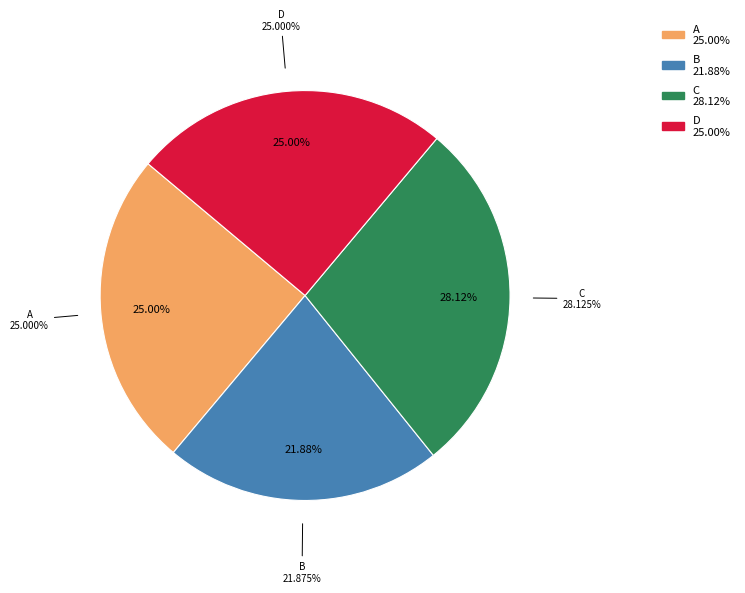

How many segments does this pie chart have?

4